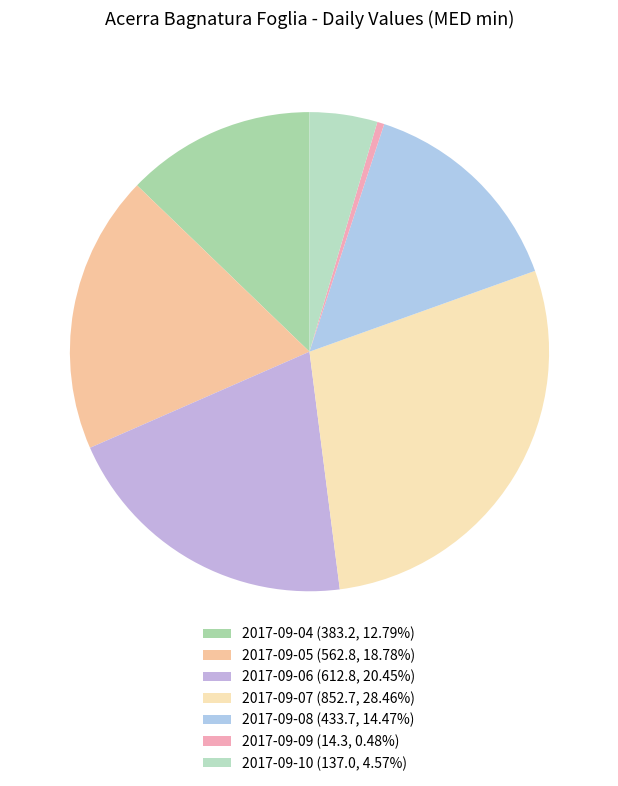

What percentage do 2017-09-07 and 2017-09-10 together represent?

33.0%